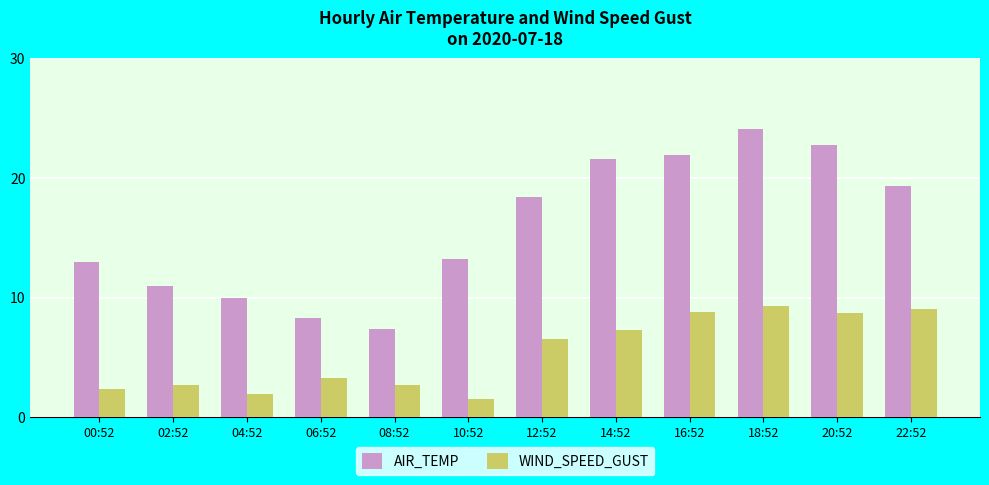

How many bars are there in total?

24